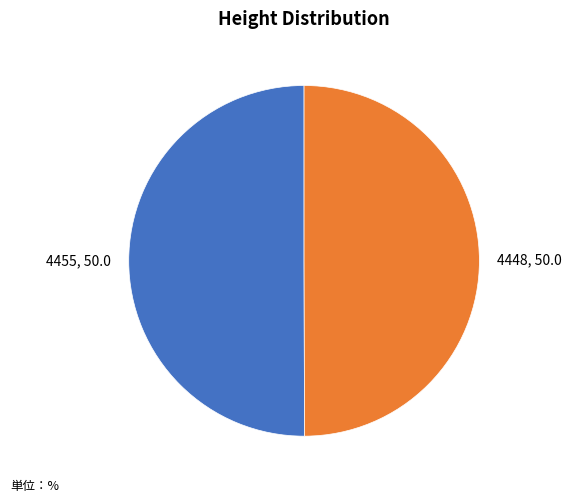

The 4455 slice represents 50% of the pie. True or false?

True